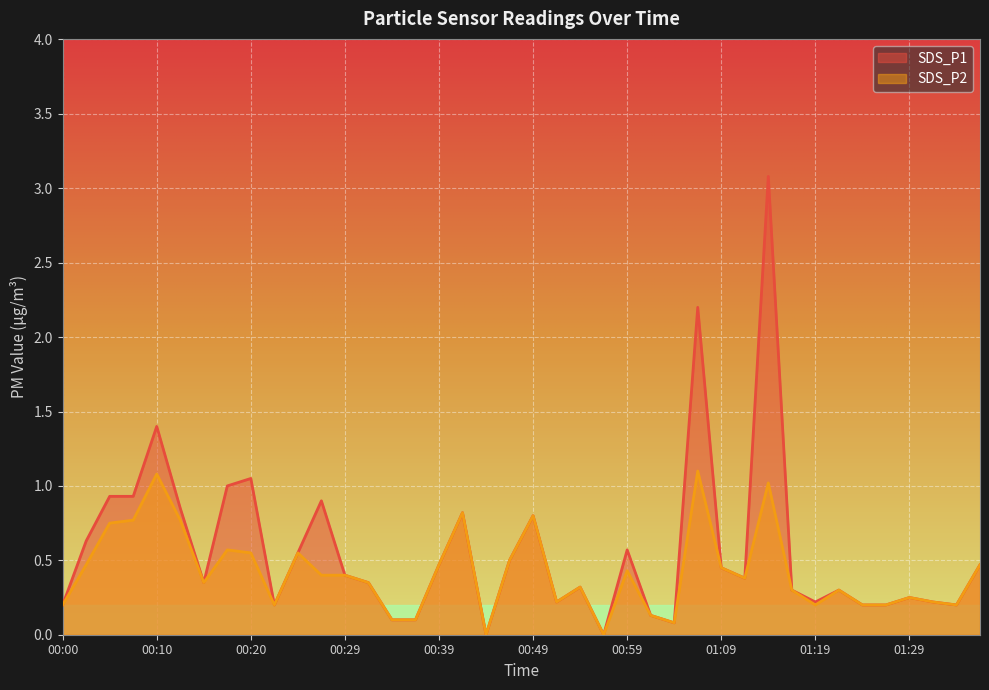

What are all the series names shown in the legend?

SDS_P1, SDS_P2